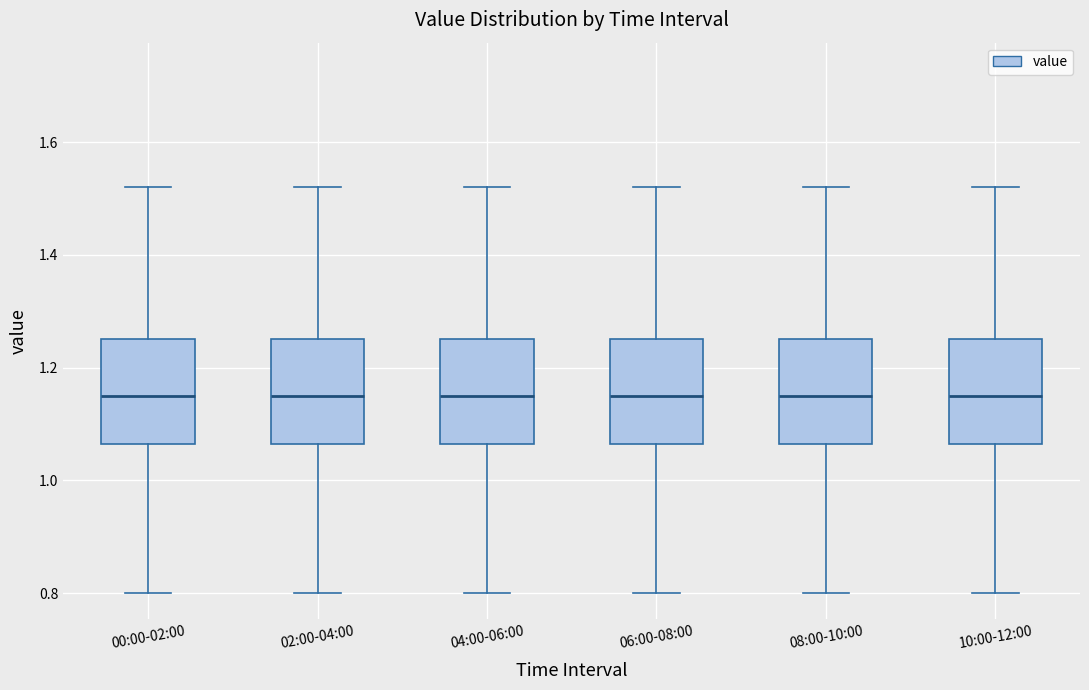

Reading left to right, read every box against the y-axis: the position of its median line, the range the box covers, and the ends of its whiskers. The values are not printed on the chart, so give them approximately, as read against the axis.

00:00-02:00: median 1.16, box 1.06 to 1.26, whiskers 0.80 to 1.52
02:00-04:00: median 1.16, box 1.06 to 1.26, whiskers 0.80 to 1.52
04:00-06:00: median 1.16, box 1.06 to 1.26, whiskers 0.80 to 1.52
06:00-08:00: median 1.16, box 1.06 to 1.26, whiskers 0.80 to 1.52
08:00-10:00: median 1.16, box 1.06 to 1.26, whiskers 0.80 to 1.52
10:00-12:00: median 1.16, box 1.06 to 1.26, whiskers 0.80 to 1.52